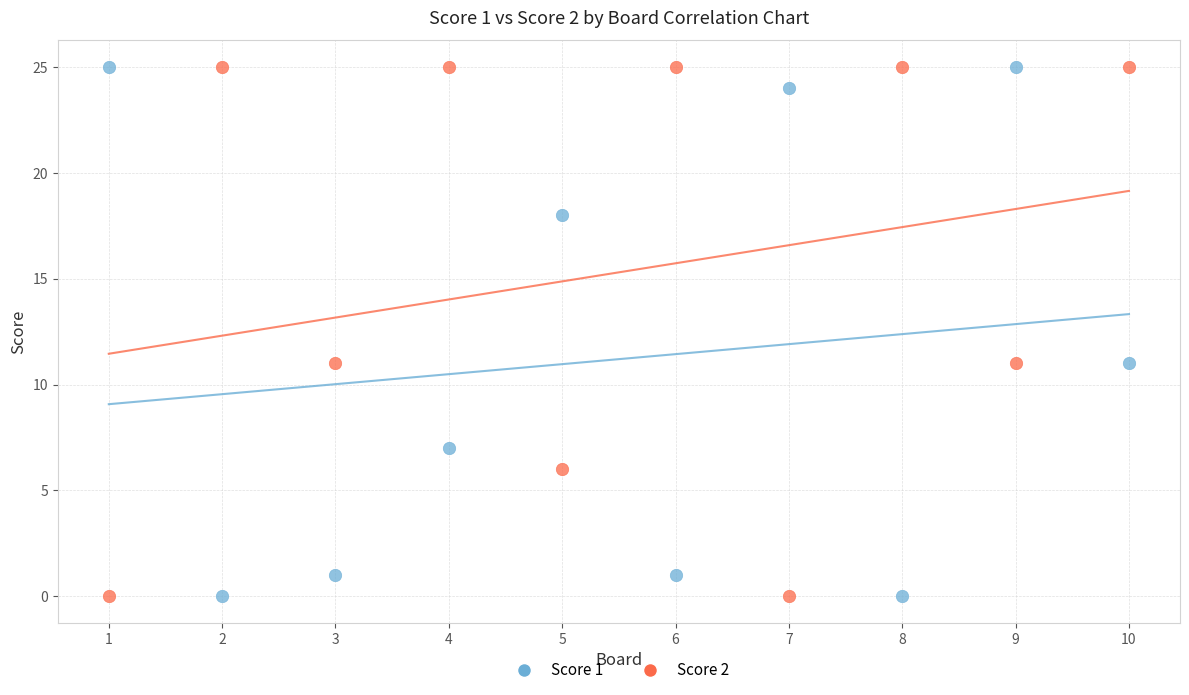

Across all data points, what is the range of X values (max minus min)?

9